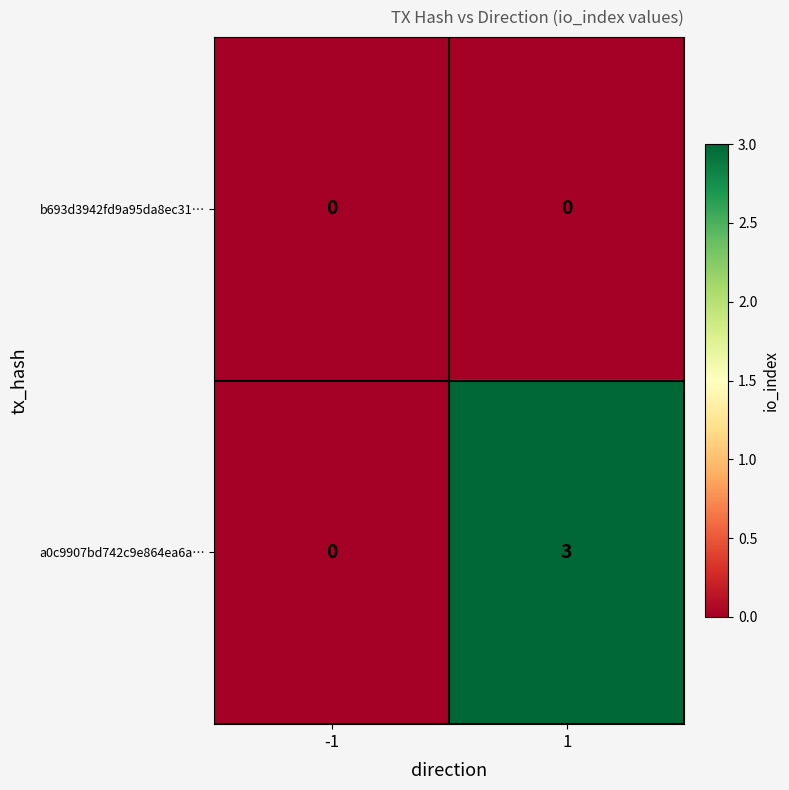

What is the approximate value of a0c9907bd742c9e864ea6a… at 1?

3